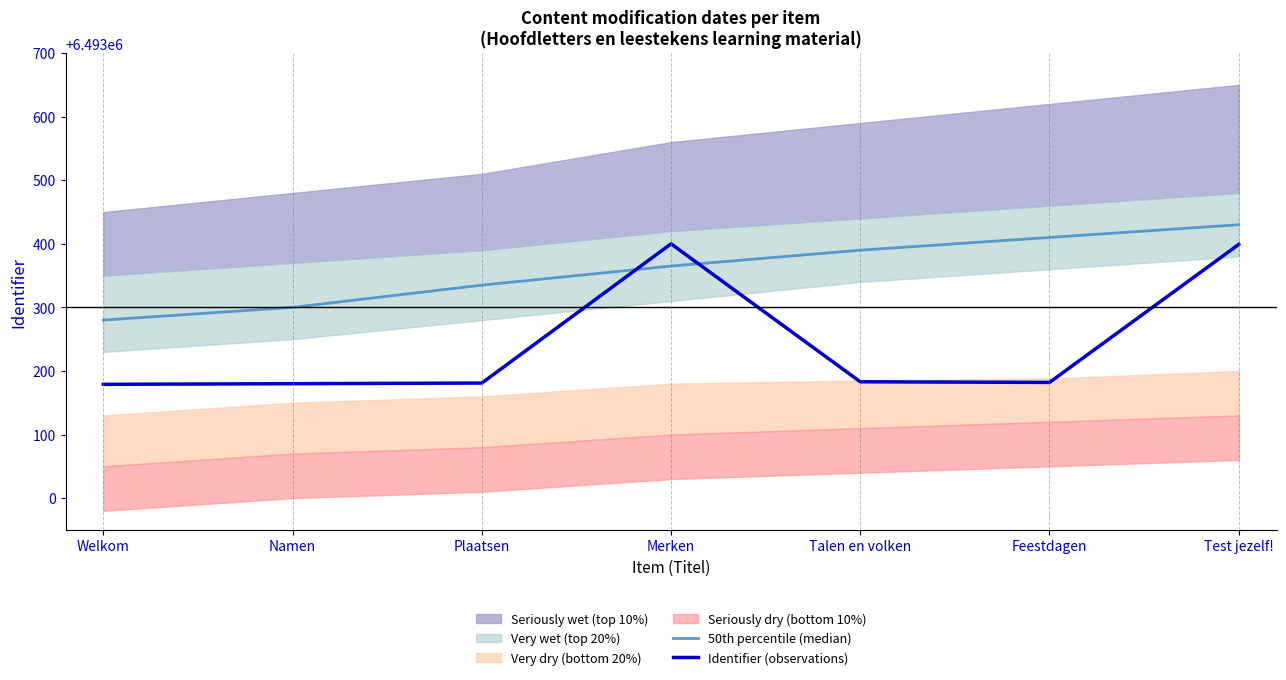

Does the chart have visible grid lines?

No